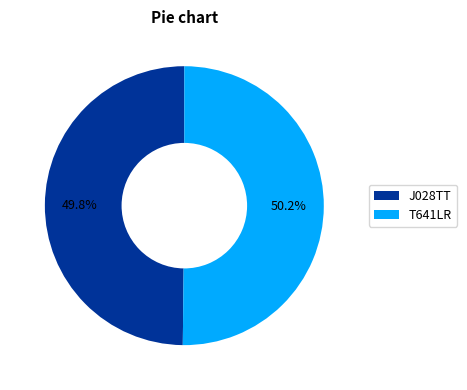

To the nearest percent, what portion does J028TT represent?

50%